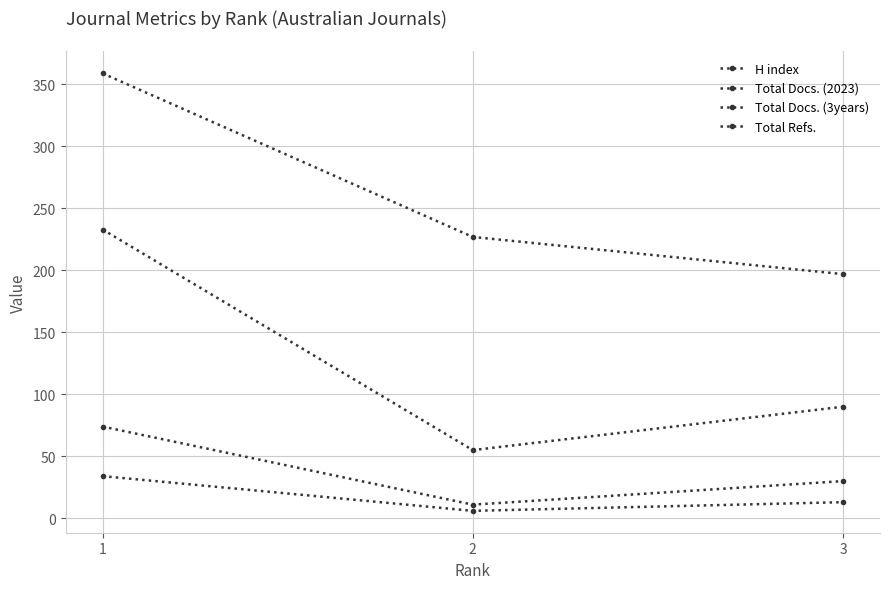

Count the number of data series in this chart.

4